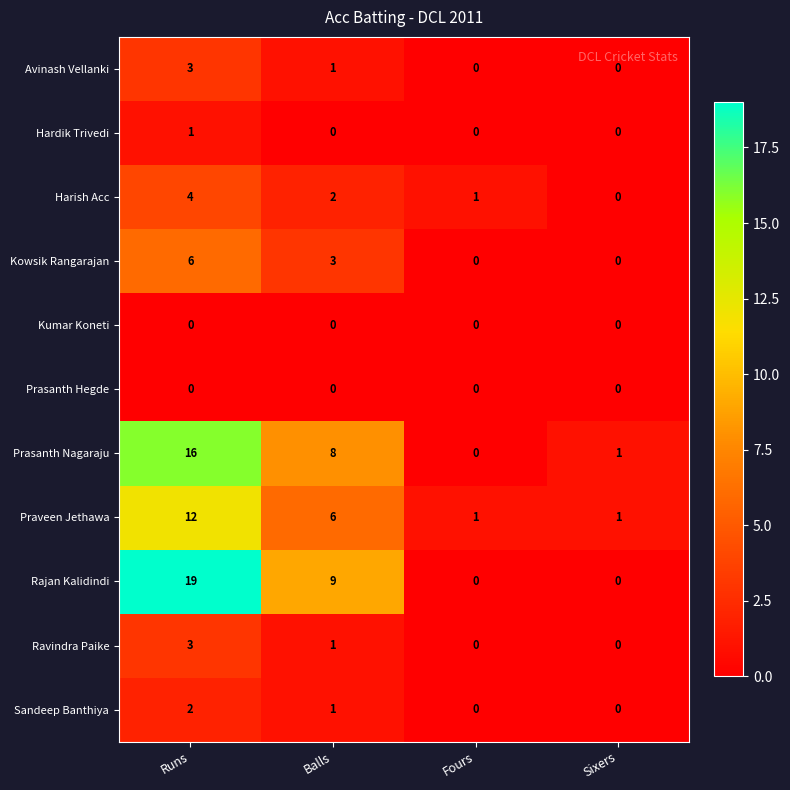

Count the Harish Acc values in the range 1 to 4.

3